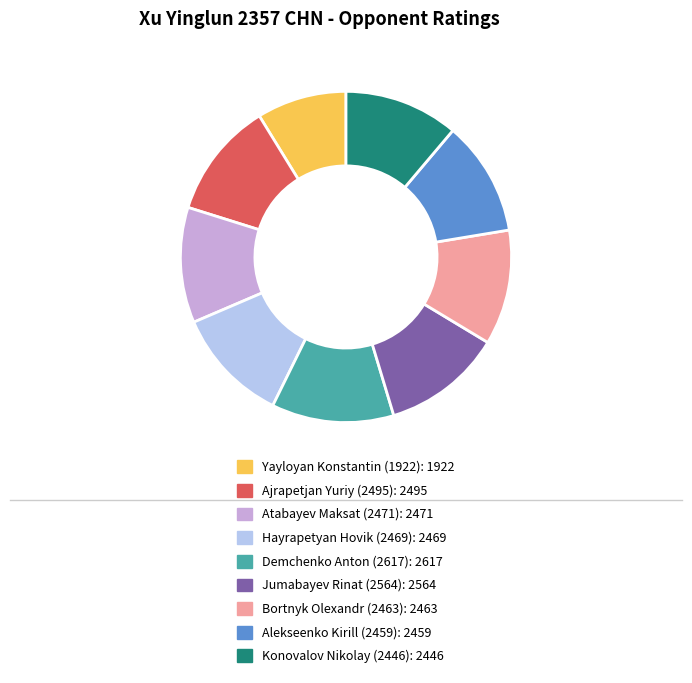

Approximately how many times larger is the value at Alekseenko Kirill (2459) compared to Yayloyan Konstantin (1922)?

1.3